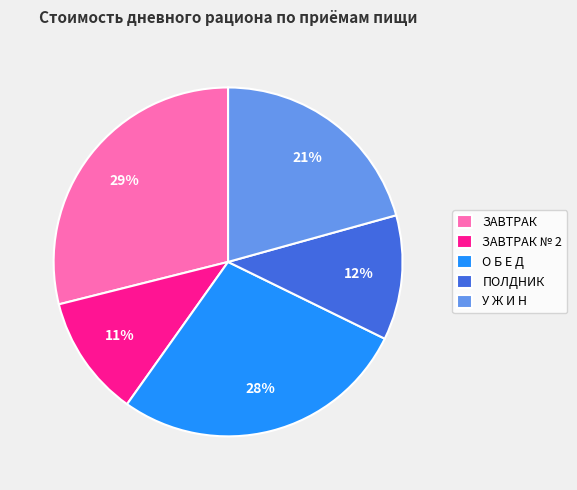

Which has a higher value, ЗАВТРАК or О Б Е Д?

ЗАВТРАК